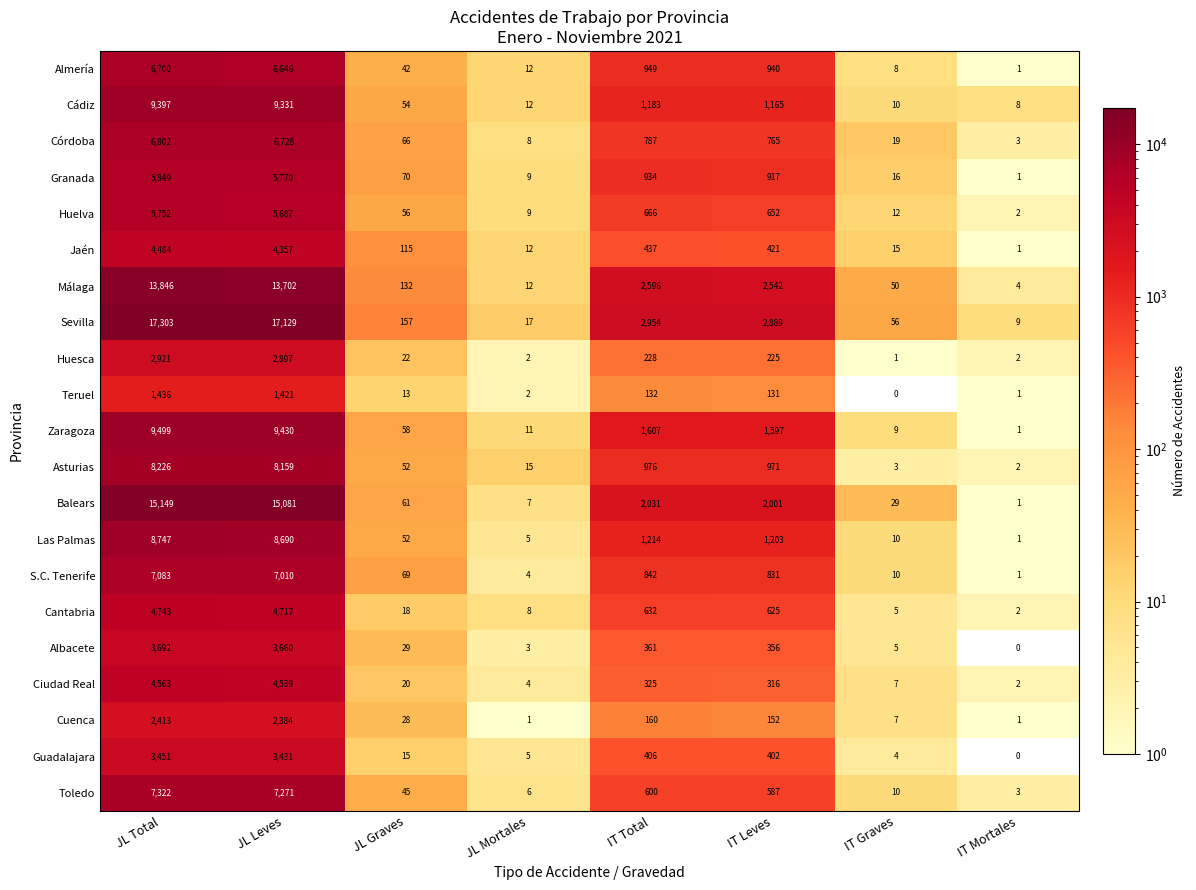

What value does the Almería series have at JL Total, to the nearest 50?

6700